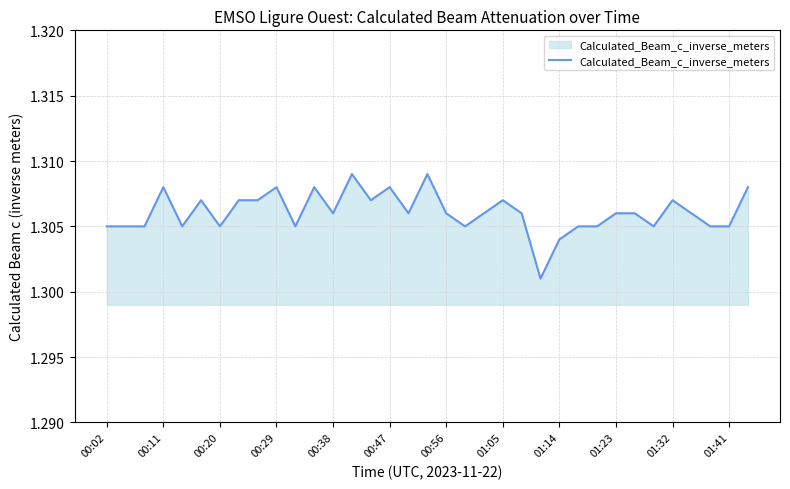

The value at 00:47 is 2.1. True or false?

False